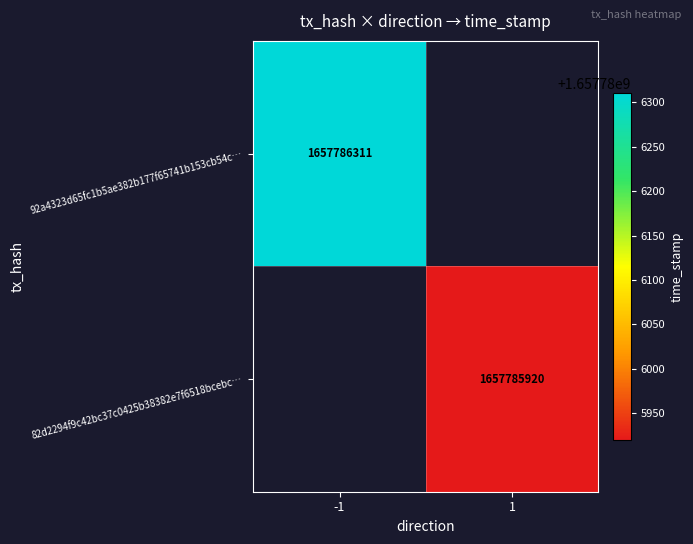

What is the approximate value of 92a4323d65fc1b5ae382b177f65741b153cb54c at time_stamp?

1657786311